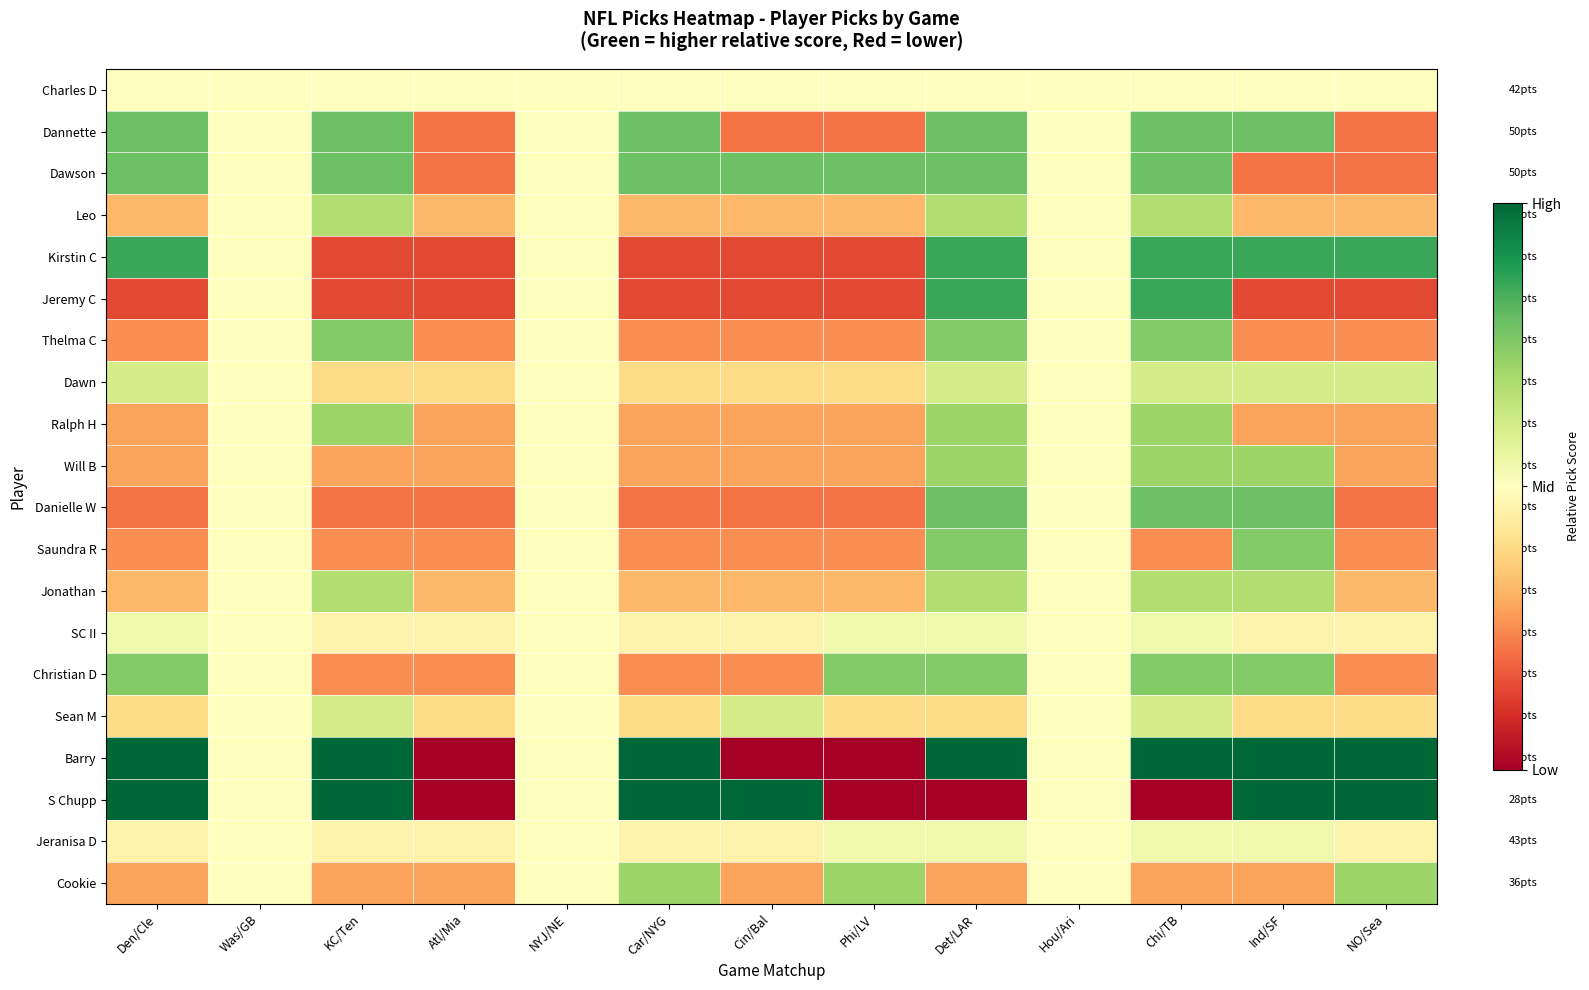

Reading right to left, what are all the values shown in this chart?

Charles D: NO/Sea=0.5	Ind/SF=0.5	Chi/TB=0.5	Hou/Ari=0.5	Det/LAR=0.5	Phi/LV=0.5	Cin/Bal=0.5	Car/NYG=0.5	NYJ/NE=0.5	Atl/Mia=0.5	KC/Ten=0.5	Was/GB=0.5	Den/Cle=0.5
Dannette: NO/Sea=0.2	Ind/SF=0.8	Chi/TB=0.8	Hou/Ari=0.5	Det/LAR=0.8	Phi/LV=0.2	Cin/Bal=0.2	Car/NYG=0.8	NYJ/NE=0.5	Atl/Mia=0.2	KC/Ten=0.8	Was/GB=0.5	Den/Cle=0.8
Dawson: NO/Sea=0.2	Ind/SF=0.2	Chi/TB=0.8	Hou/Ari=0.5	Det/LAR=0.8	Phi/LV=0.8	Cin/Bal=0.8	Car/NYG=0.8	NYJ/NE=0.5	Atl/Mia=0.2	KC/Ten=0.8	Was/GB=0.5	Den/Cle=0.8
Leo: NO/Sea=0.3	Ind/SF=0.3	Chi/TB=0.7	Hou/Ari=0.5	Det/LAR=0.7	Phi/LV=0.3	Cin/Bal=0.3	Car/NYG=0.3	NYJ/NE=0.5	Atl/Mia=0.3	KC/Ten=0.7	Was/GB=0.5	Den/Cle=0.3
Kirstin C: NO/Sea=0.9	Ind/SF=0.9	Chi/TB=0.9	Hou/Ari=0.5	Det/LAR=0.9	Phi/LV=0.1	Cin/Bal=0.1	Car/NYG=0.1	NYJ/NE=0.5	Atl/Mia=0.1	KC/Ten=0.1	Was/GB=0.5	Den/Cle=0.9
Jeremy C: NO/Sea=0.1	Ind/SF=0.1	Chi/TB=0.9	Hou/Ari=0.5	Det/LAR=0.9	Phi/LV=0.1	Cin/Bal=0.1	Car/NYG=0.1	NYJ/NE=0.5	Atl/Mia=0.1	KC/Ten=0.1	Was/GB=0.5	Den/Cle=0.1
Thelma C: NO/Sea=0.2	Ind/SF=0.2	Chi/TB=0.8	Hou/Ari=0.5	Det/LAR=0.8	Phi/LV=0.2	Cin/Bal=0.2	Car/NYG=0.2	NYJ/NE=0.5	Atl/Mia=0.2	KC/Ten=0.8	Was/GB=0.5	Den/Cle=0.2
Dawn: NO/Sea=0.6	Ind/SF=0.6	Chi/TB=0.6	Hou/Ari=0.5	Det/LAR=0.6	Phi/LV=0.4	Cin/Bal=0.4	Car/NYG=0.4	NYJ/NE=0.5	Atl/Mia=0.4	KC/Ten=0.4	Was/GB=0.5	Den/Cle=0.6
Ralph H: NO/Sea=0.3	Ind/SF=0.3	Chi/TB=0.7	Hou/Ari=0.5	Det/LAR=0.7	Phi/LV=0.3	Cin/Bal=0.3	Car/NYG=0.3	NYJ/NE=0.5	Atl/Mia=0.3	KC/Ten=0.7	Was/GB=0.5	Den/Cle=0.3
Will B: NO/Sea=0.3	Ind/SF=0.7	Chi/TB=0.7	Hou/Ari=0.5	Det/LAR=0.7	Phi/LV=0.3	Cin/Bal=0.3	Car/NYG=0.3	NYJ/NE=0.5	Atl/Mia=0.3	KC/Ten=0.3	Was/GB=0.5	Den/Cle=0.3
Danielle W: NO/Sea=0.2	Ind/SF=0.8	Chi/TB=0.8	Hou/Ari=0.5	Det/LAR=0.8	Phi/LV=0.2	Cin/Bal=0.2	Car/NYG=0.2	NYJ/NE=0.5	Atl/Mia=0.2	KC/Ten=0.2	Was/GB=0.5	Den/Cle=0.2
Saundra R: NO/Sea=0.2	Ind/SF=0.8	Chi/TB=0.2	Hou/Ari=0.5	Det/LAR=0.8	Phi/LV=0.2	Cin/Bal=0.2	Car/NYG=0.2	NYJ/NE=0.5	Atl/Mia=0.2	KC/Ten=0.2	Was/GB=0.5	Den/Cle=0.2
Jonathan: NO/Sea=0.3	Ind/SF=0.7	Chi/TB=0.7	Hou/Ari=0.5	Det/LAR=0.7	Phi/LV=0.3	Cin/Bal=0.3	Car/NYG=0.3	NYJ/NE=0.5	Atl/Mia=0.3	KC/Ten=0.7	Was/GB=0.5	Den/Cle=0.3
SC II: NO/Sea=0.5	Ind/SF=0.5	Chi/TB=0.5	Hou/Ari=0.5	Det/LAR=0.5	Phi/LV=0.5	Cin/Bal=0.5	Car/NYG=0.5	NYJ/NE=0.5	Atl/Mia=0.5	KC/Ten=0.5	Was/GB=0.5	Den/Cle=0.5
Christian D: NO/Sea=0.2	Ind/SF=0.8	Chi/TB=0.8	Hou/Ari=0.5	Det/LAR=0.8	Phi/LV=0.8	Cin/Bal=0.2	Car/NYG=0.2	NYJ/NE=0.5	Atl/Mia=0.2	KC/Ten=0.2	Was/GB=0.5	Den/Cle=0.8
Sean M: NO/Sea=0.4	Ind/SF=0.4	Chi/TB=0.6	Hou/Ari=0.5	Det/LAR=0.4	Phi/LV=0.4	Cin/Bal=0.6	Car/NYG=0.4	NYJ/NE=0.5	Atl/Mia=0.4	KC/Ten=0.6	Was/GB=0.5	Den/Cle=0.4
Barry: NO/Sea=1.0	Ind/SF=1.0	Chi/TB=1.0	Hou/Ari=0.5	Det/LAR=1.0	Phi/LV=0.0	Cin/Bal=0.0	Car/NYG=1.0	NYJ/NE=0.5	Atl/Mia=0.0	KC/Ten=1.0	Was/GB=0.5	Den/Cle=1.0
S Chupp: NO/Sea=1.0	Ind/SF=1.0	Chi/TB=0.0	Hou/Ari=0.5	Det/LAR=0.0	Phi/LV=0.0	Cin/Bal=1.0	Car/NYG=1.0	NYJ/NE=0.5	Atl/Mia=0.0	KC/Ten=1.0	Was/GB=0.5	Den/Cle=1.0
Jeranisa D: NO/Sea=0.5	Ind/SF=0.5	Chi/TB=0.5	Hou/Ari=0.5	Det/LAR=0.5	Phi/LV=0.5	Cin/Bal=0.5	Car/NYG=0.5	NYJ/NE=0.5	Atl/Mia=0.5	KC/Ten=0.5	Was/GB=0.5	Den/Cle=0.5
Cookie: NO/Sea=0.7	Ind/SF=0.3	Chi/TB=0.3	Hou/Ari=0.5	Det/LAR=0.3	Phi/LV=0.7	Cin/Bal=0.3	Car/NYG=0.7	NYJ/NE=0.5	Atl/Mia=0.3	KC/Ten=0.3	Was/GB=0.5	Den/Cle=0.3